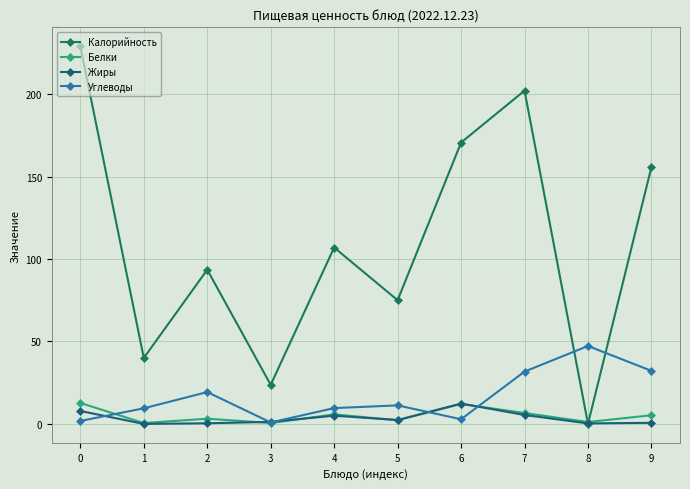

Which series changed the most between 5 and 8?

Калорийность